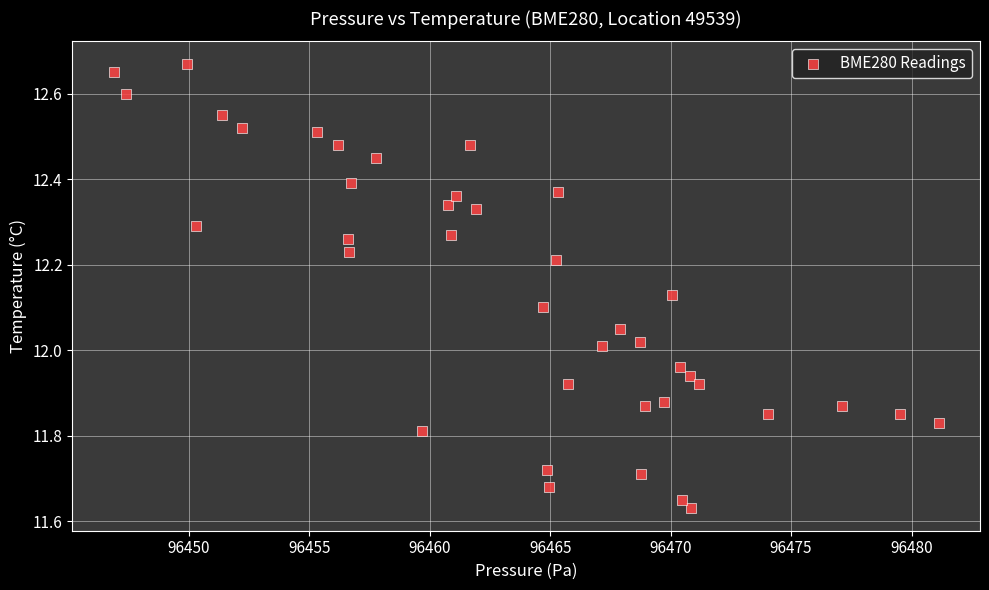

What is the range of X values (max minus min)?

34.2